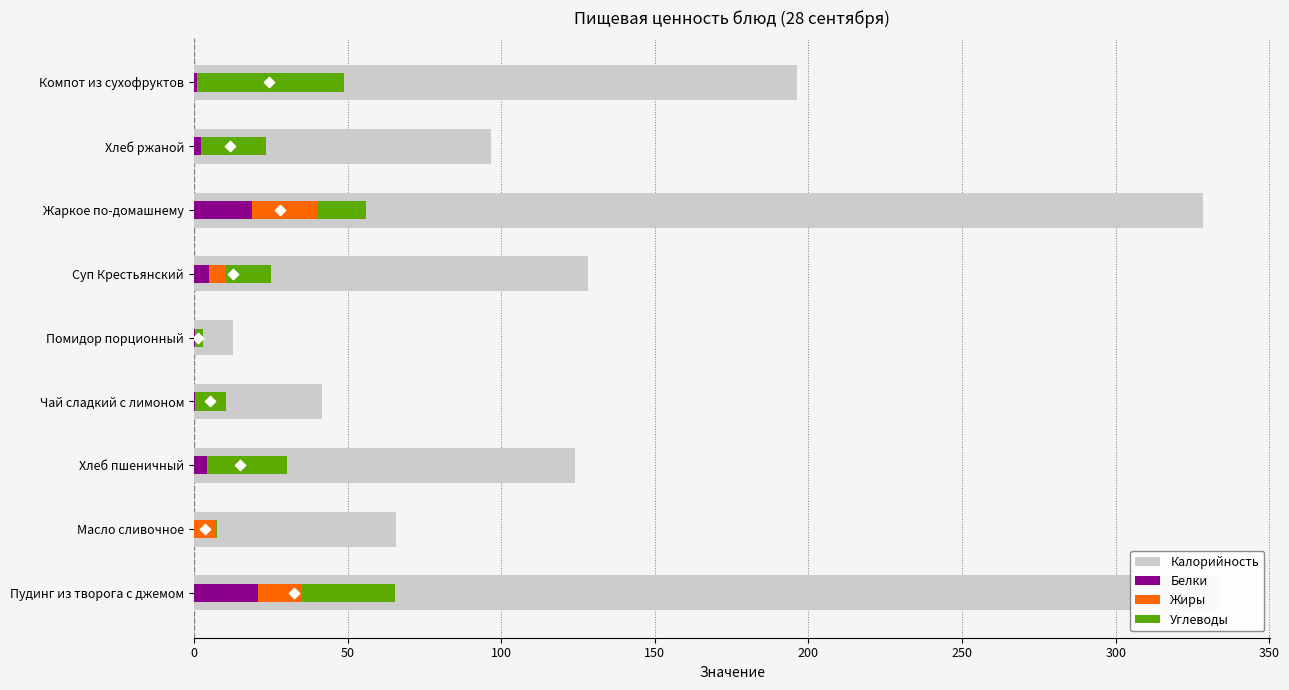

What is the total value across all series at Чай сладкий с лимоном?

52.0